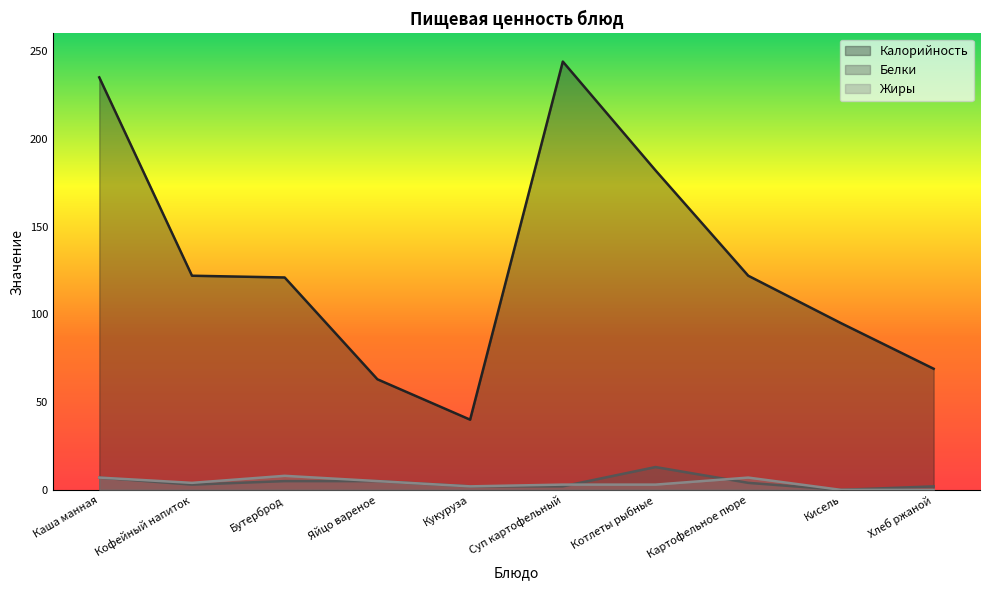

What is the sum of the Калорийность values at Каша манная and Кисель?

330